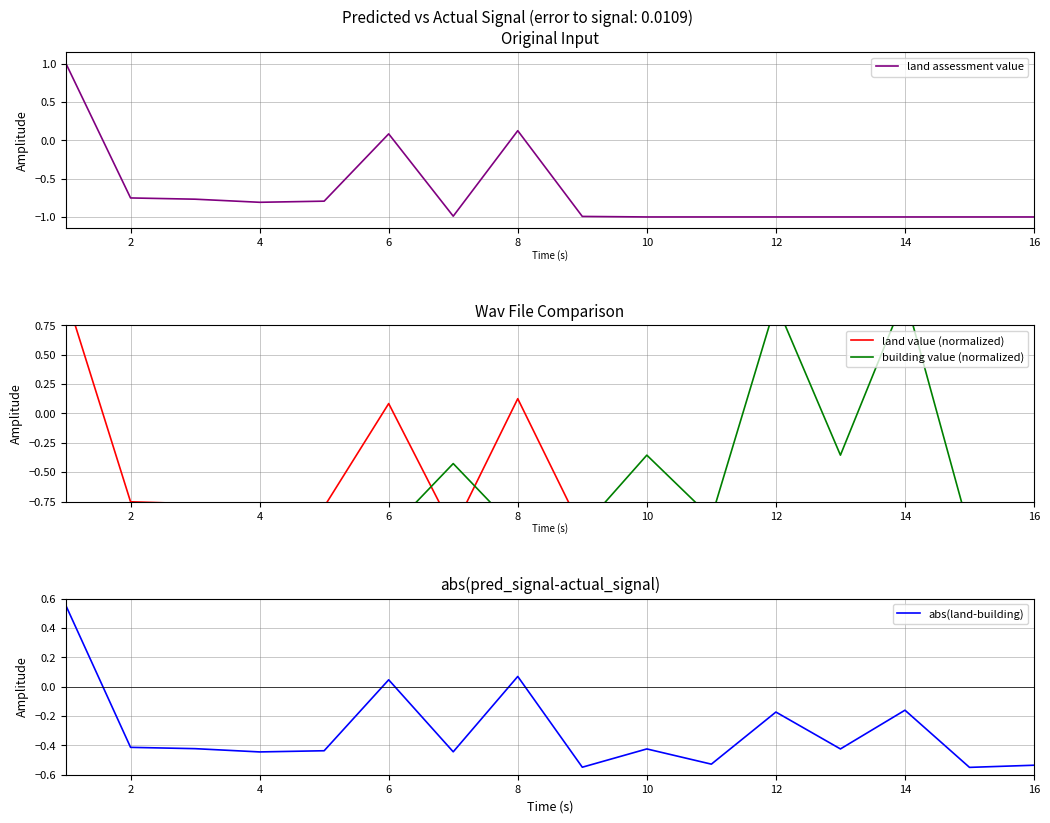

Is it true that land assessment value equals -1.6 at 16?

False